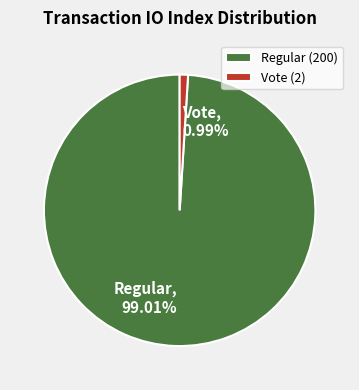

What percentage do Vote and Regular together represent?

100.0%